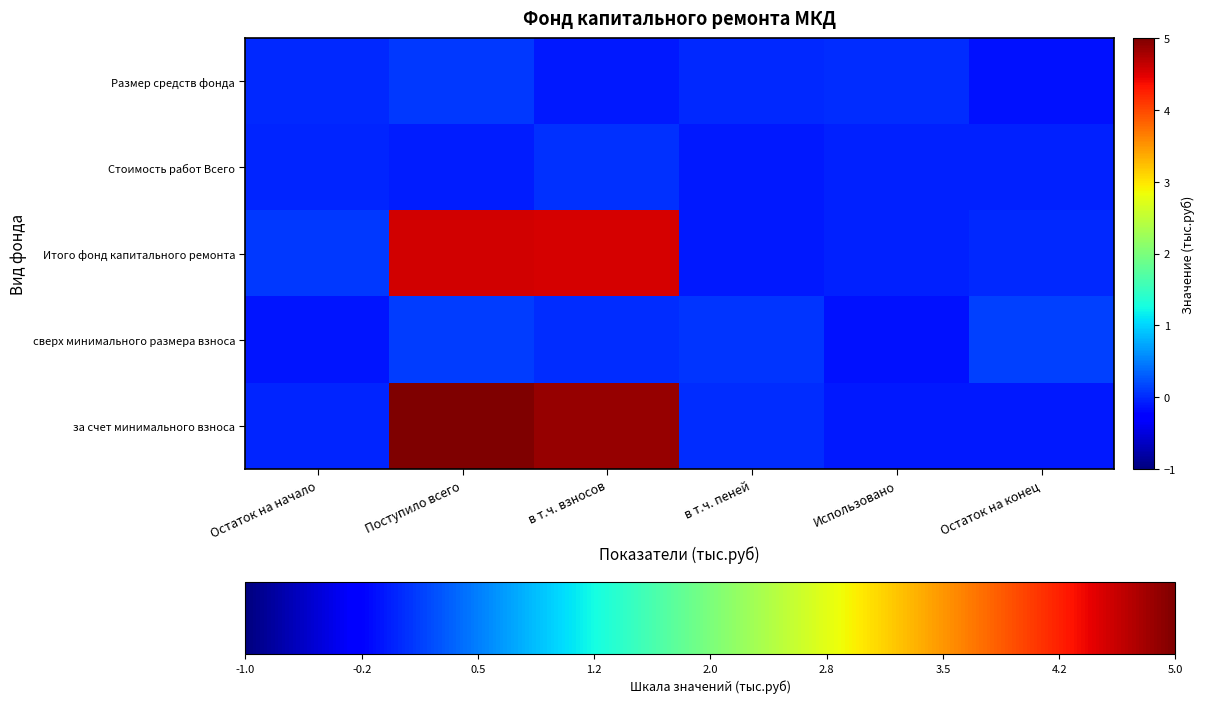

Which series changed the most between Поступило всего and в т.ч. взносов?

Размер средств фонда